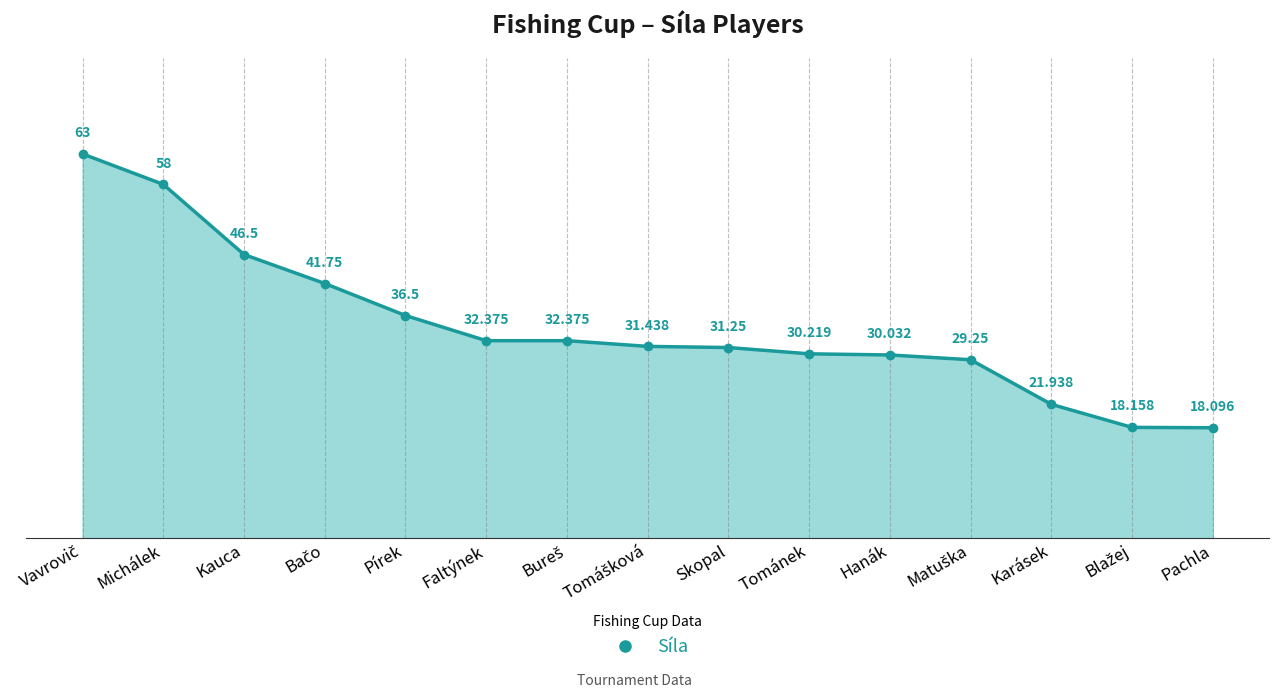

At which category does the chart reach its minimum across all series?

Pachla